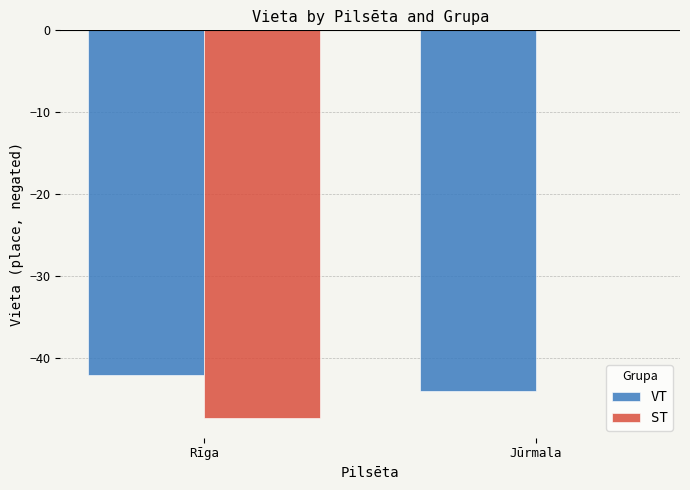

Read the VT value at Jūrmala.

-44.0